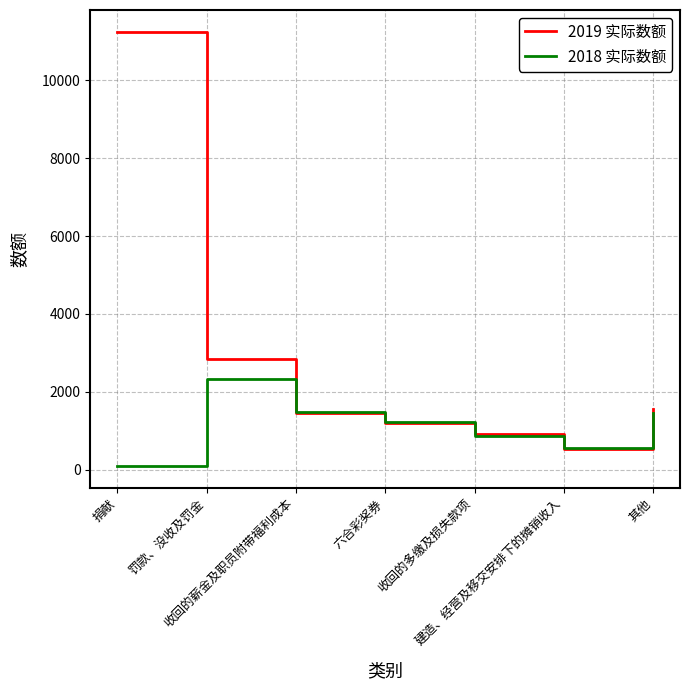

What is the maximum value for 2018 实际数额?

2327